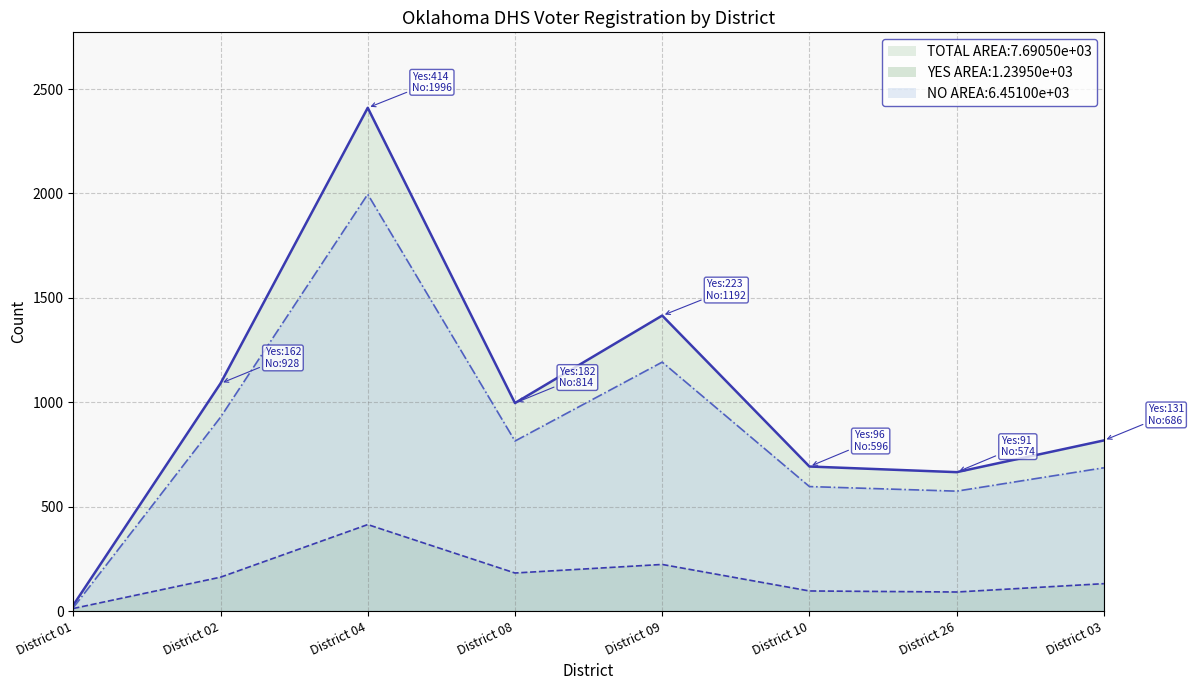

What are all the series names shown in the legend?

Total, Yes, No